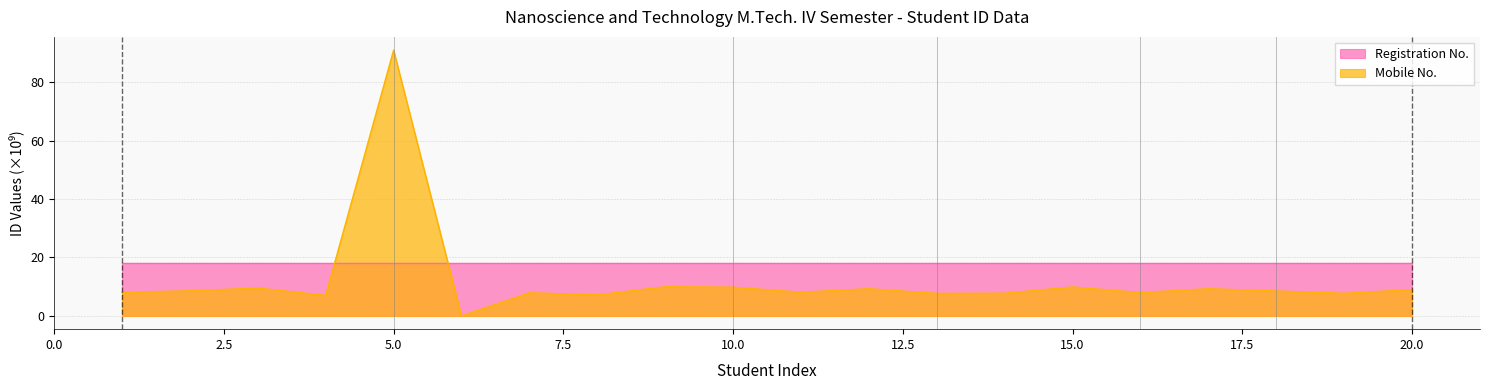

Between 1 and 20, which is larger?

20